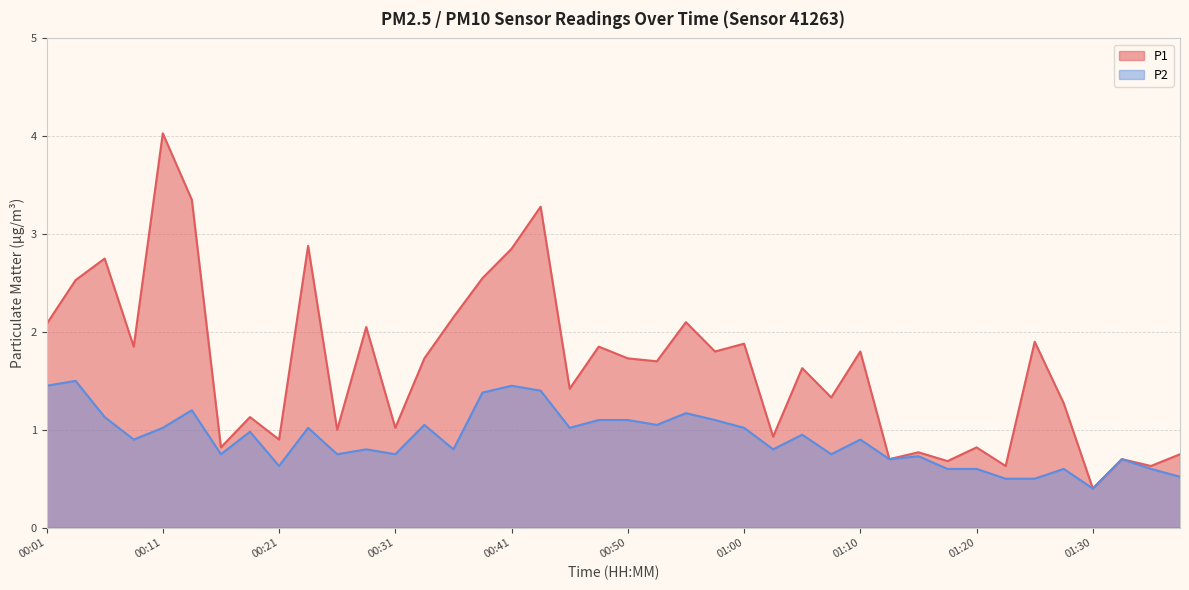

Reading right to left, what are all the values shown in this chart?

P1: 0.8	0.6	0.7	0.4	1.3	1.9	0.6	0.8	0.7	0.8	0.7	1.8	1.3	1.6	0.9	1.9	1.8	2.1	1.7	1.7	1.9	1.4	3.3	2.9	2.5	2.1	1.7	1.0	2.0	1.0	2.9	0.9	1.1	0.8	3.4	4.0	1.9	2.8	2.5	2.1
P2: 0.5	0.6	0.7	0.4	0.6	0.5	0.5	0.6	0.6	0.7	0.7	0.9	0.8	0.9	0.8	1.0	1.1	1.2	1.1	1.1	1.1	1.0	1.4	1.4	1.4	0.8	1.1	0.8	0.8	0.8	1.0	0.6	1.0	0.8	1.2	1.0	0.9	1.1	1.5	1.4